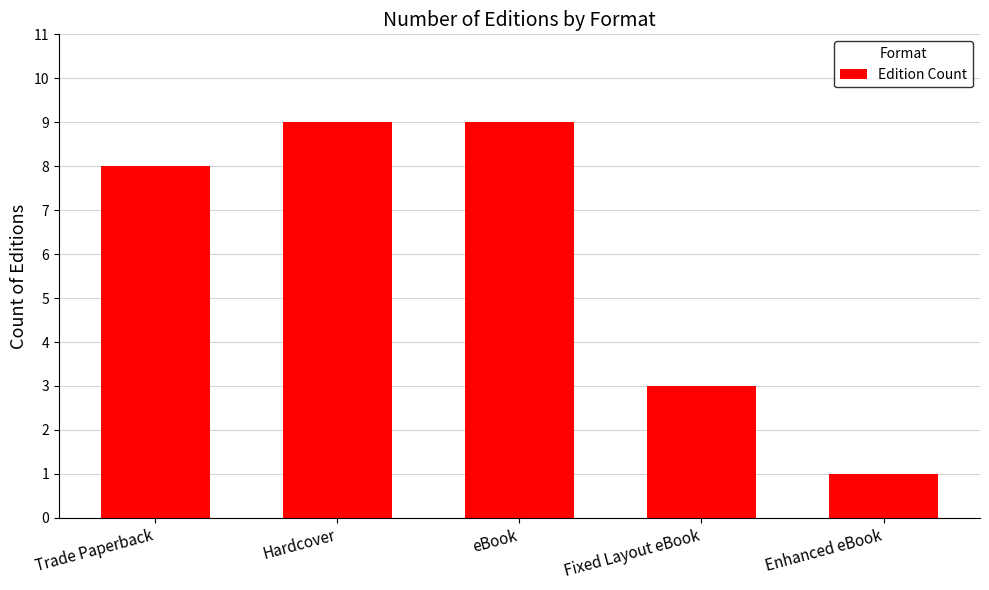

At which category does the chart reach its minimum across all series?

Enhanced eBook